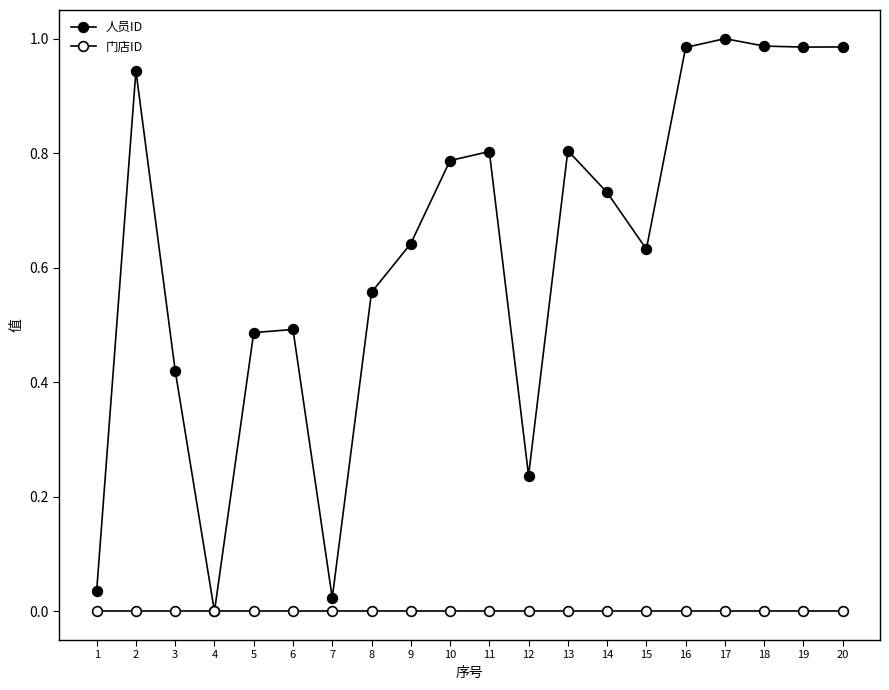

Which category has the lowest value in the 门店ID series?

1